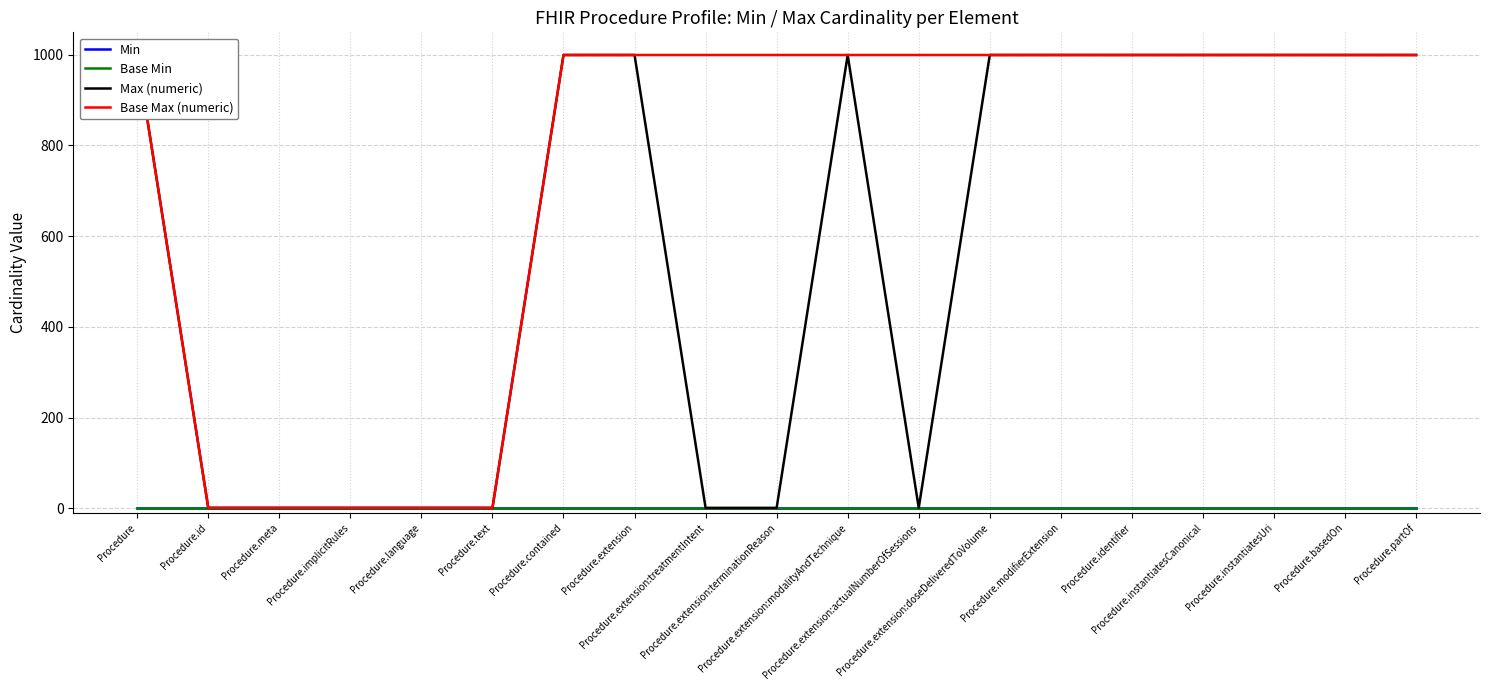

At which label does Base Min reach its peak?

Procedure